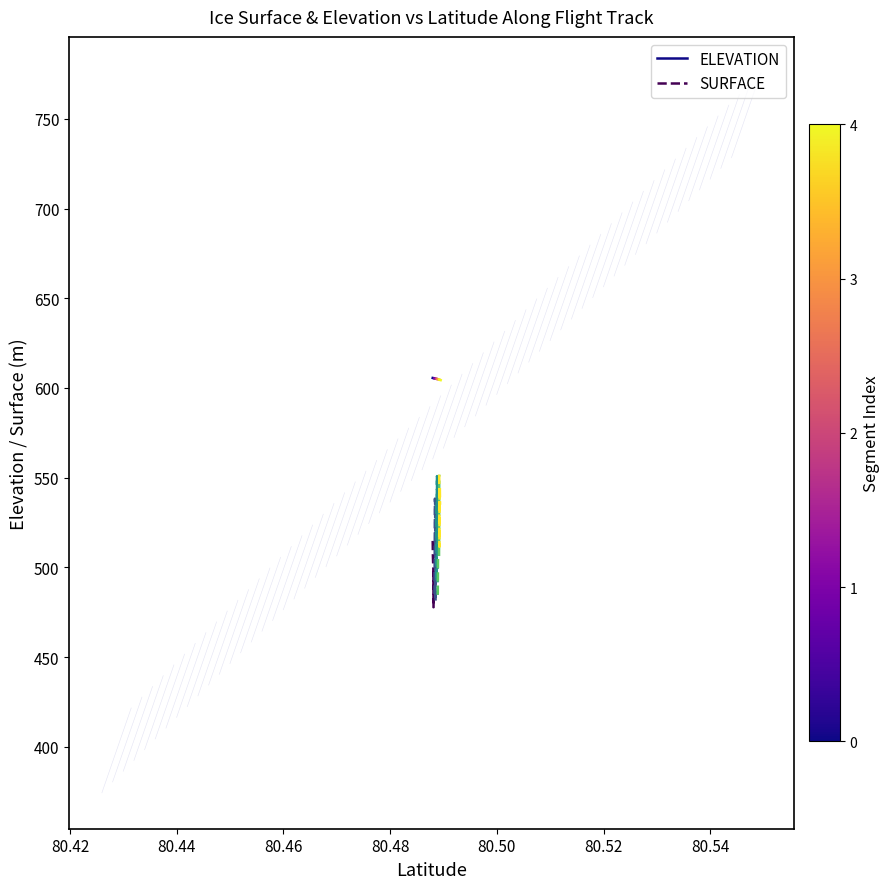

True or false: SURFACE and ELEVATION cross at least once.

False